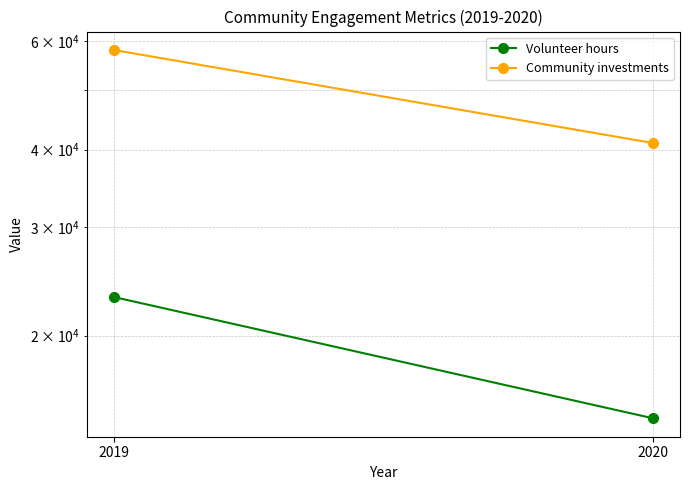

Reading left to right, what are all the values shown in this chart?

Volunteer hours: 23100	14700
Community investments: 58000	41000